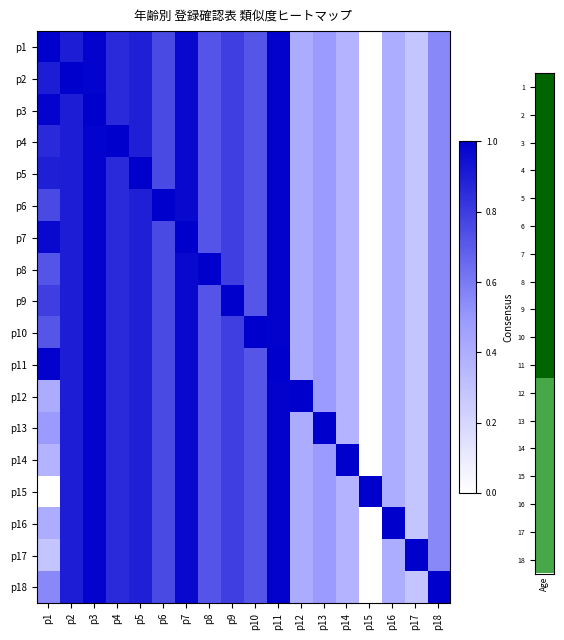

Which has a higher value, p12 or p17?

p12